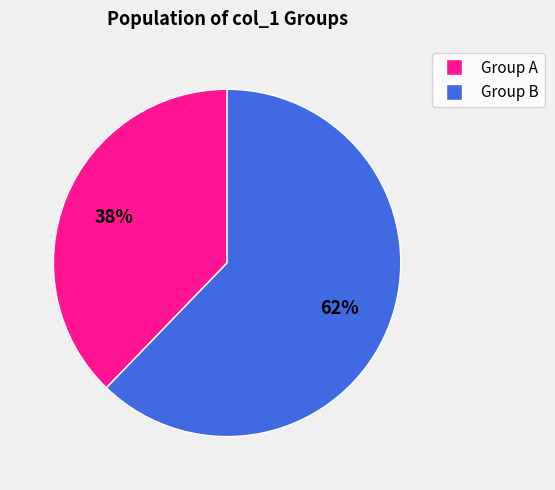

Is there any slice that represents more than half of the pie?

Yes